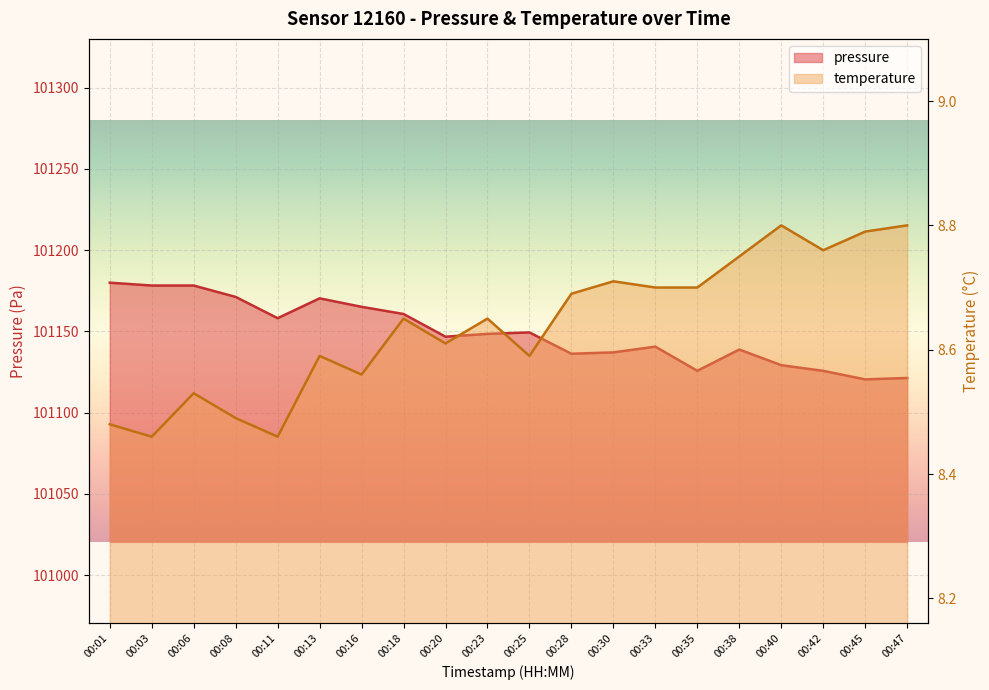

Does the chart display data point markers on the line(s)?

No